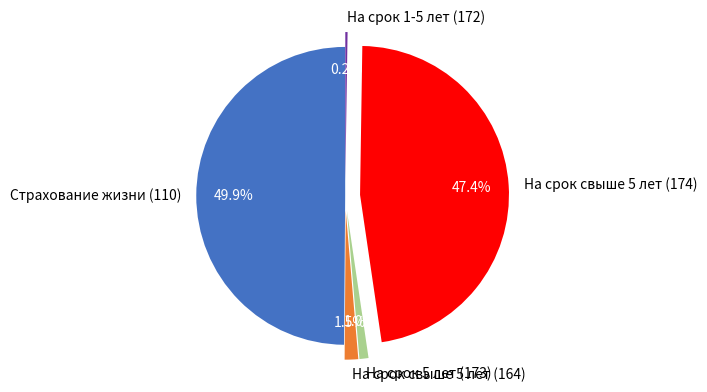

What is the largest slice in the pie chart?

Страхование жизни (110)